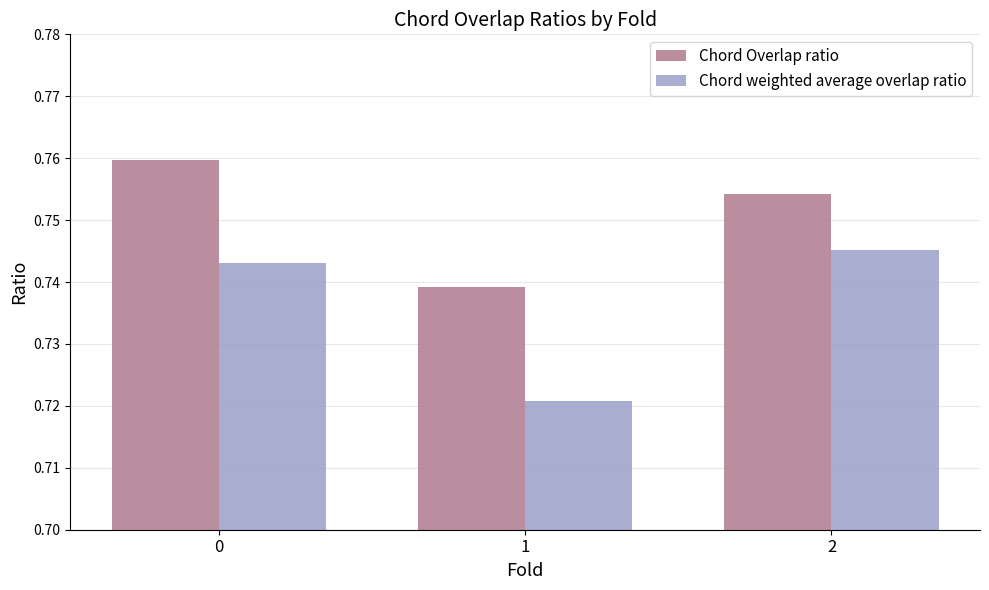

At how many categories does at least one series exceed 0?

3